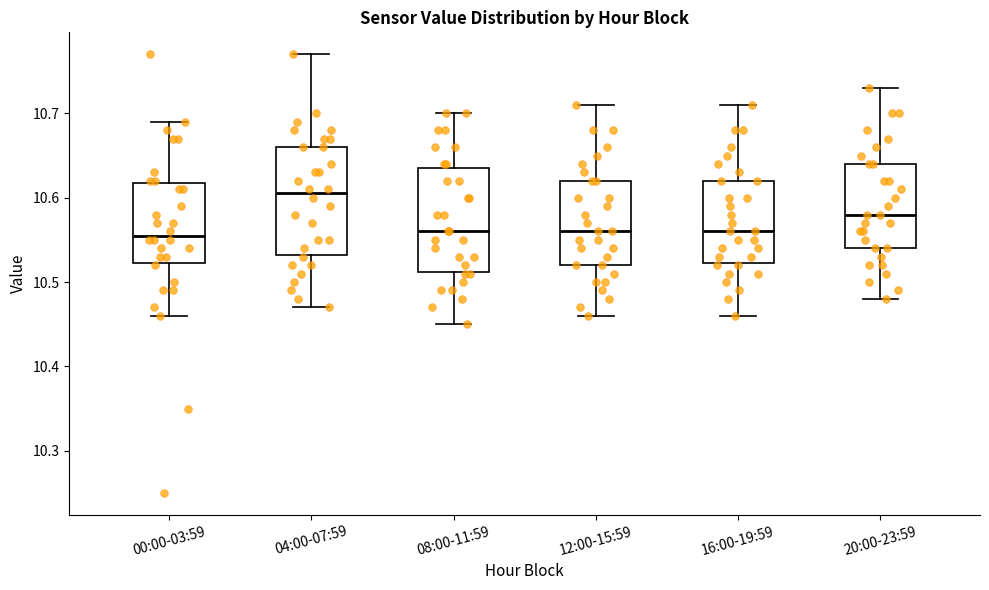

Where does the lower whisker of the box for 08:00-11:59 end on the y-axis? The values are not printed on the chart, so give them approximately, as read against the axis.

10.45